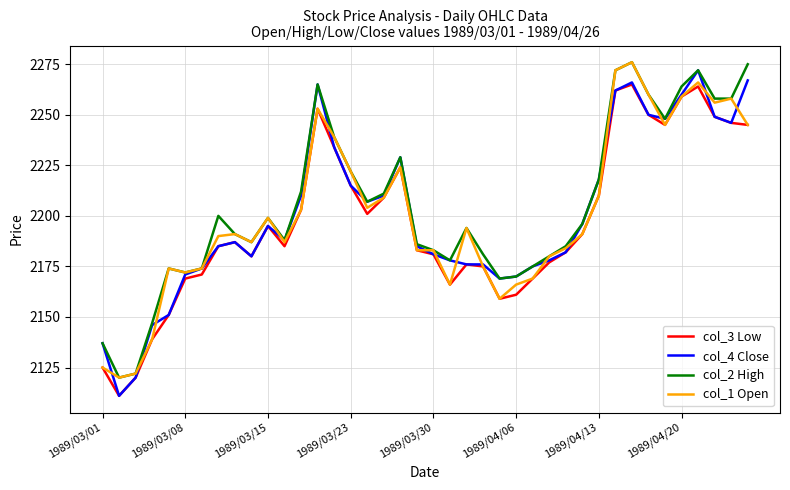

What is the lowest value of the col_4 Close series?

2111